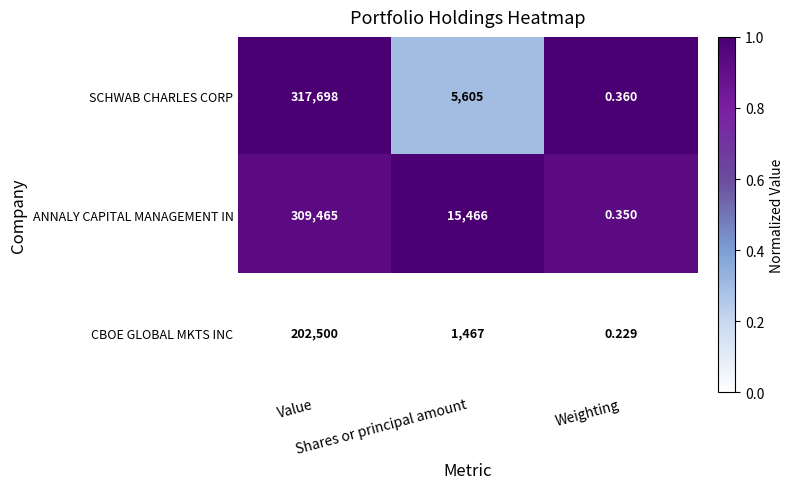

Rank the series by their maximum value, from highest to lowest.

SCHWAB CHARLES CORP, ANNALY CAPITAL MANAGEMENT IN, CBOE GLOBAL MKTS INC